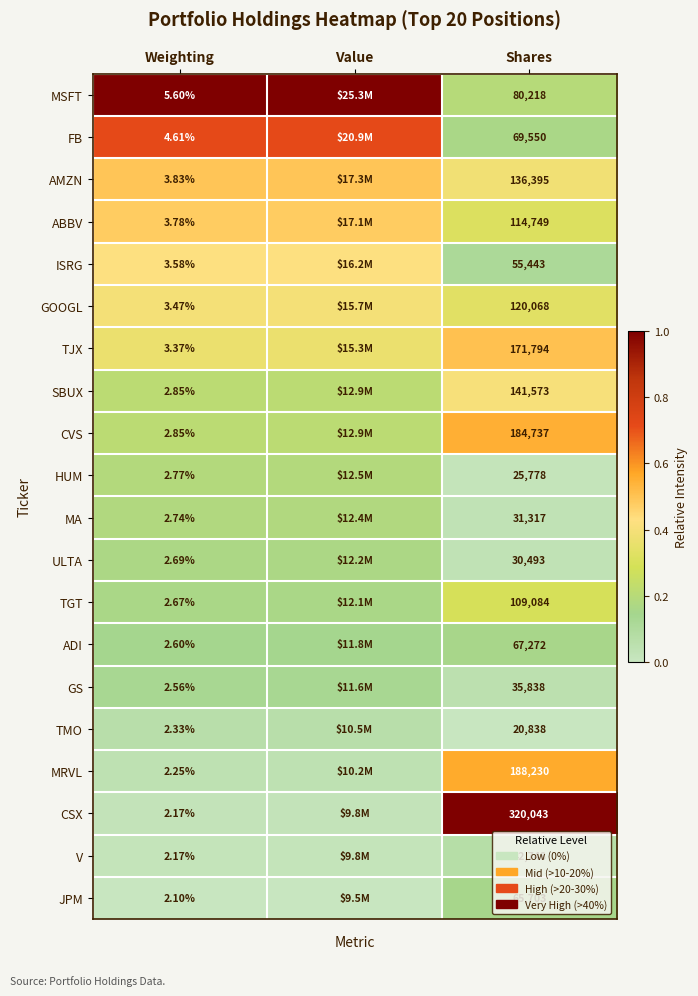

Between Weighting and Shares, which series saw the biggest shift?

CSX